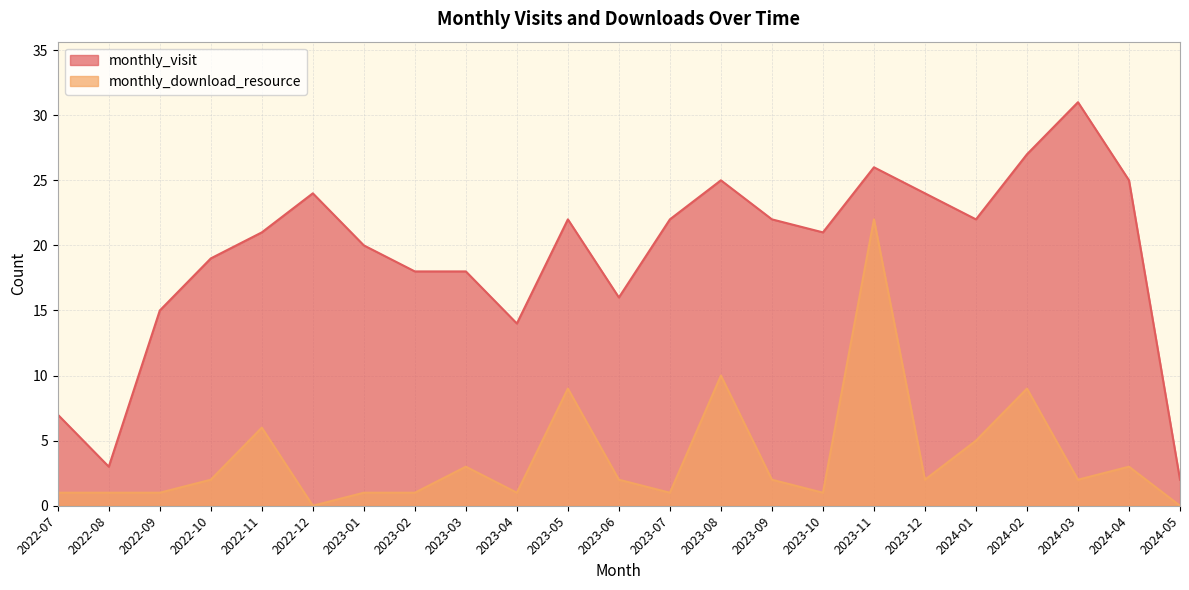

How many lines are shown in the chart?

2